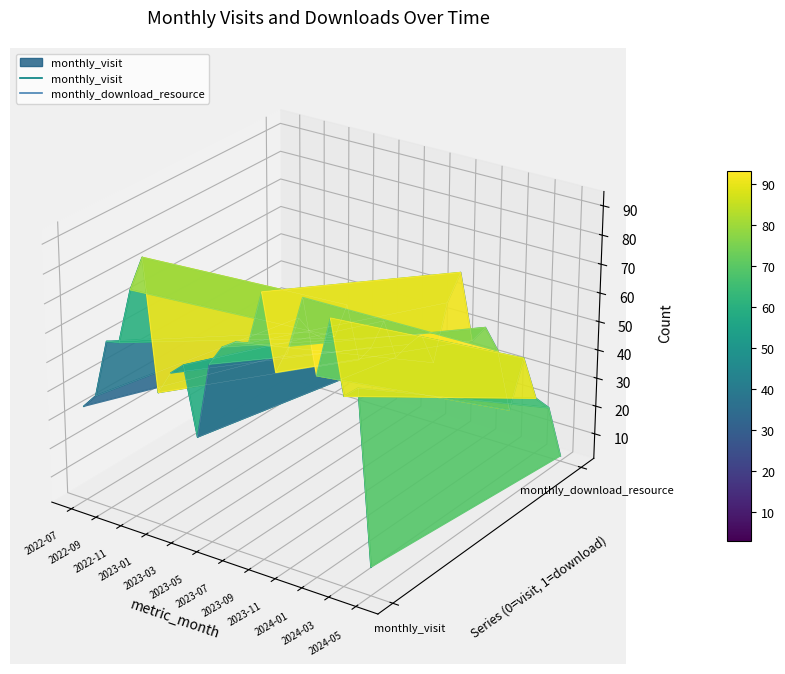

How many times do monthly_download_resource and monthly_visit cross each other?

6